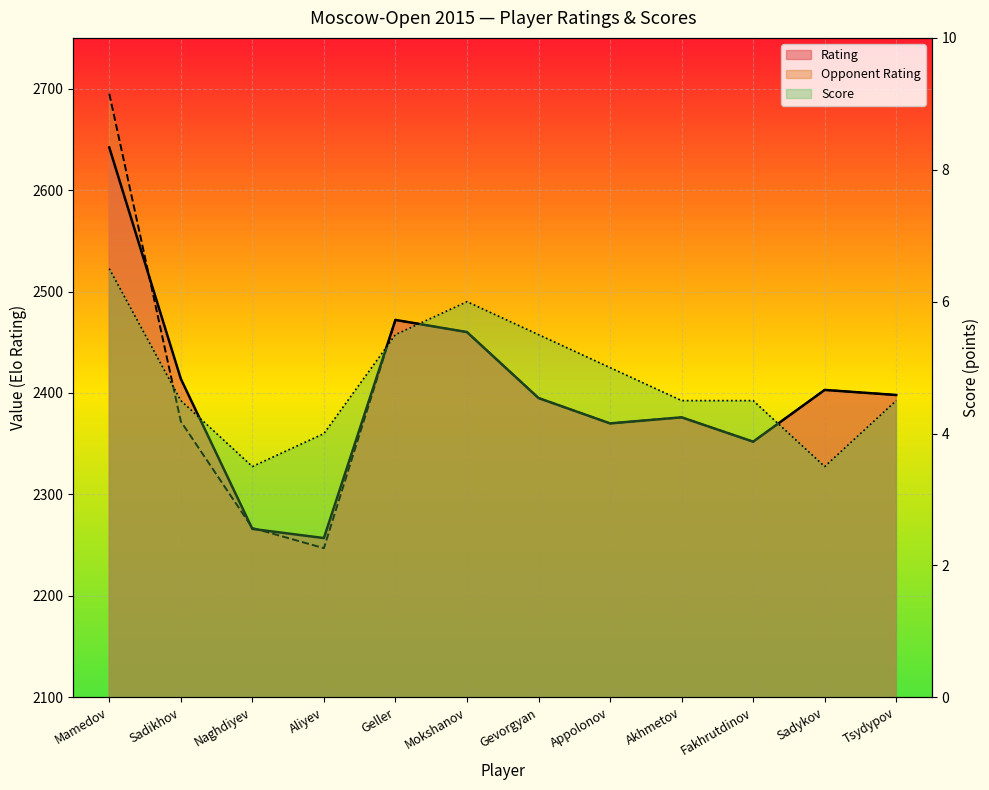

What is the average value of the Score series?

4.8